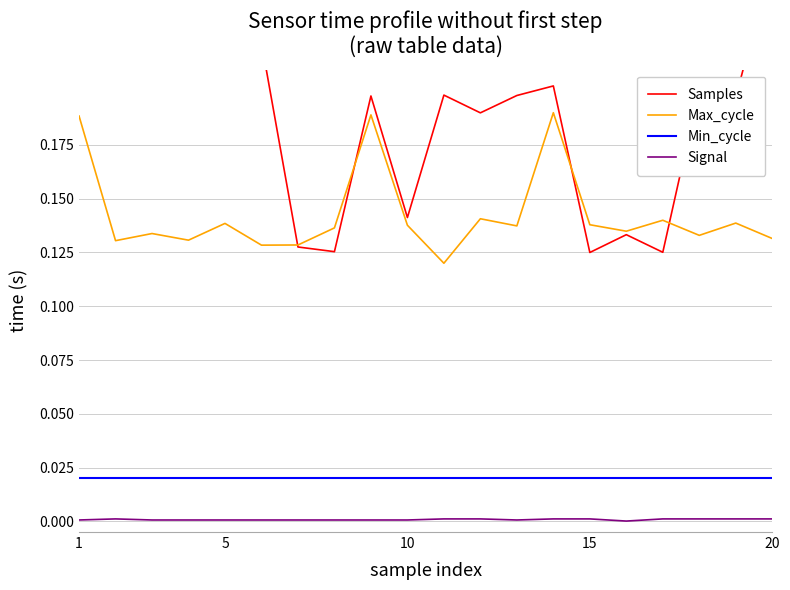

True or false: Signal and Min_cycle cross at least once.

False